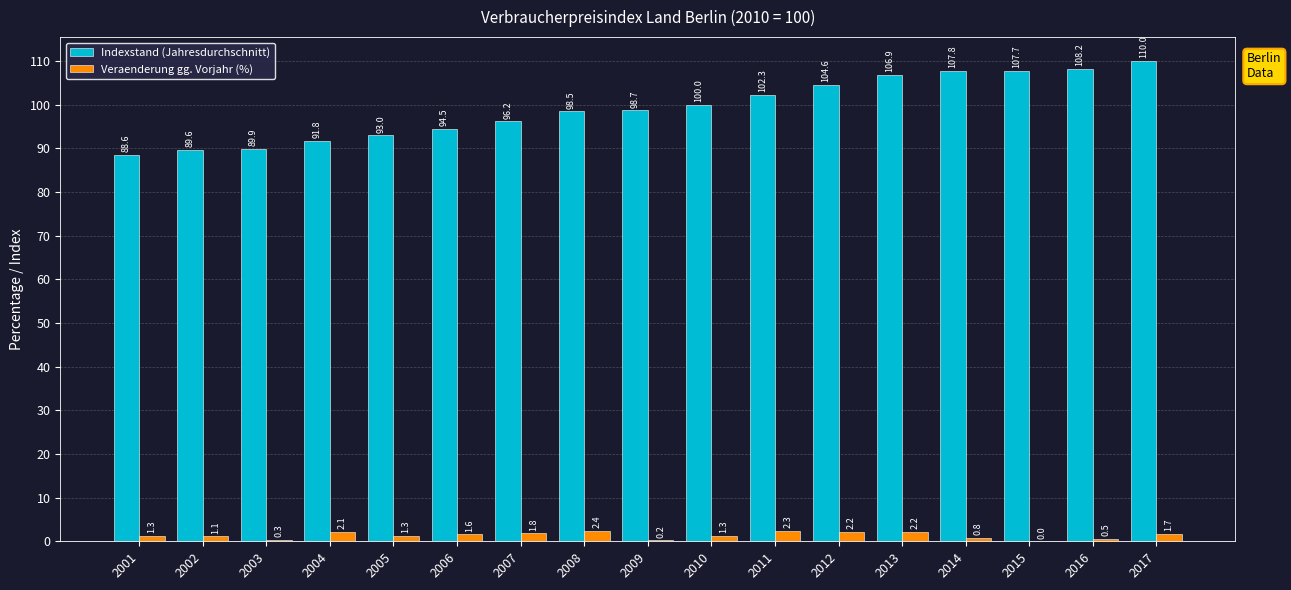

How many groups of bars are there?

17